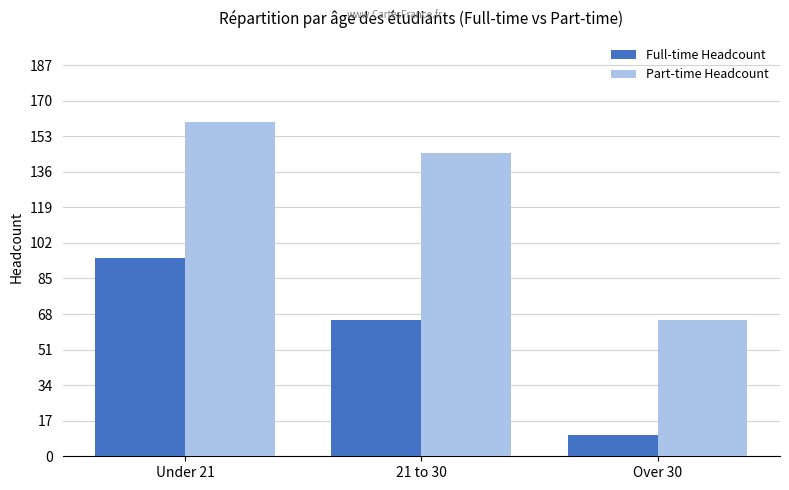

What is the value of the Full-time Headcount bar at the 2nd from the left?

65